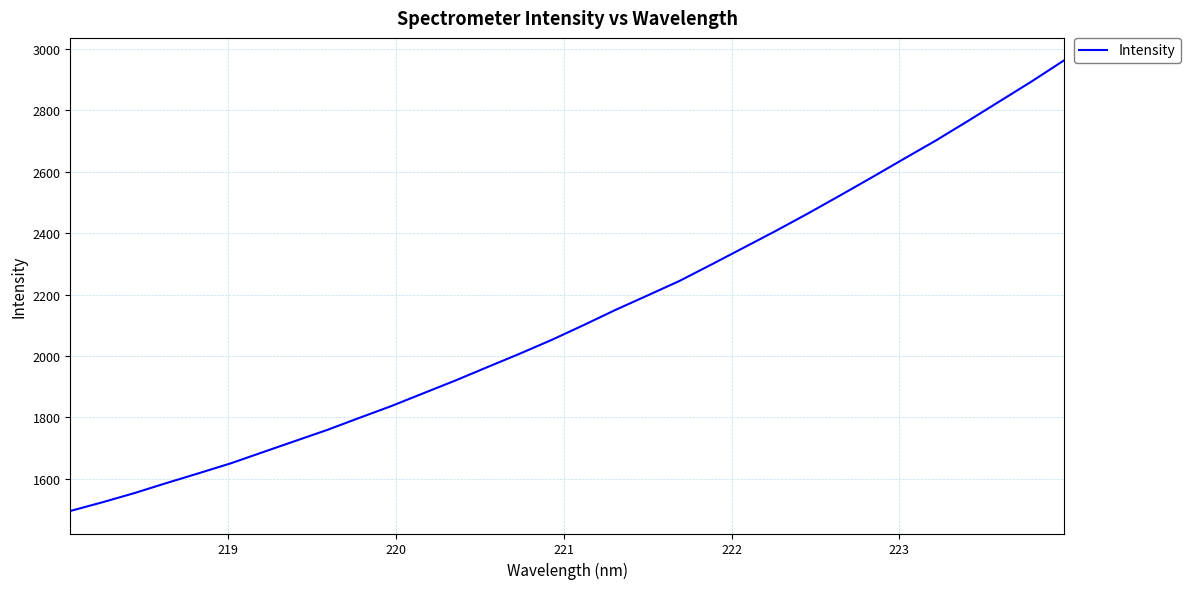

Is this an area chart (filled region under the line)?

No